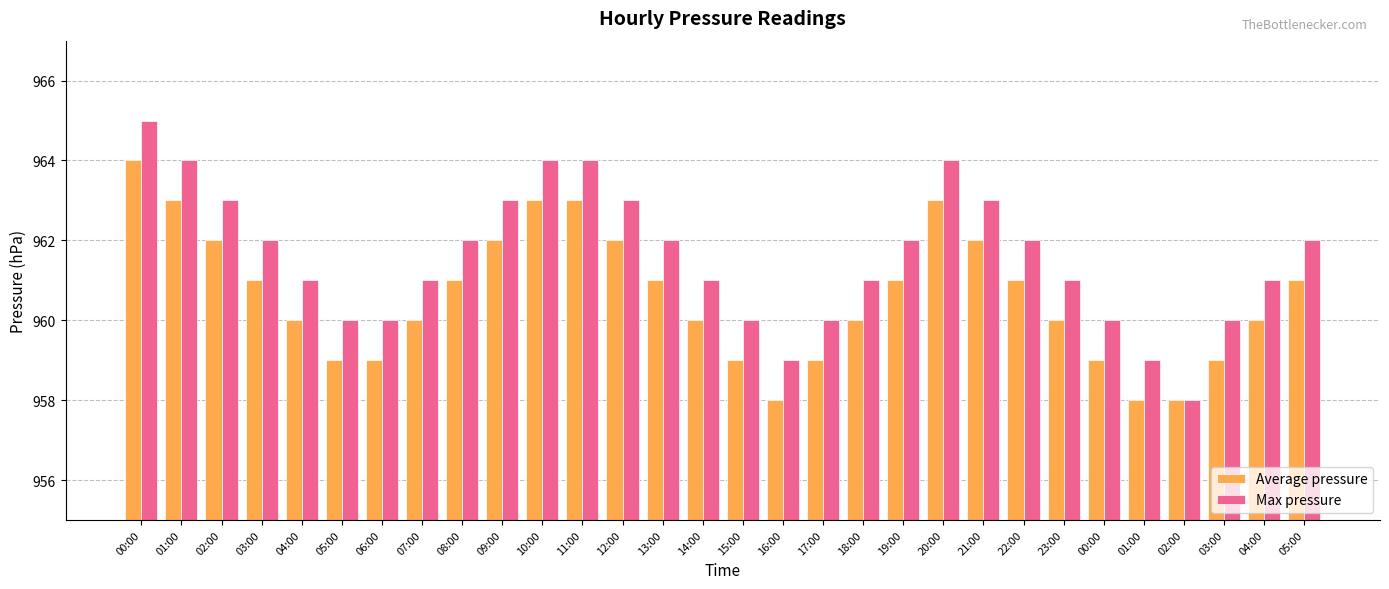

Which label corresponds to the largest value in the chart?

00:00